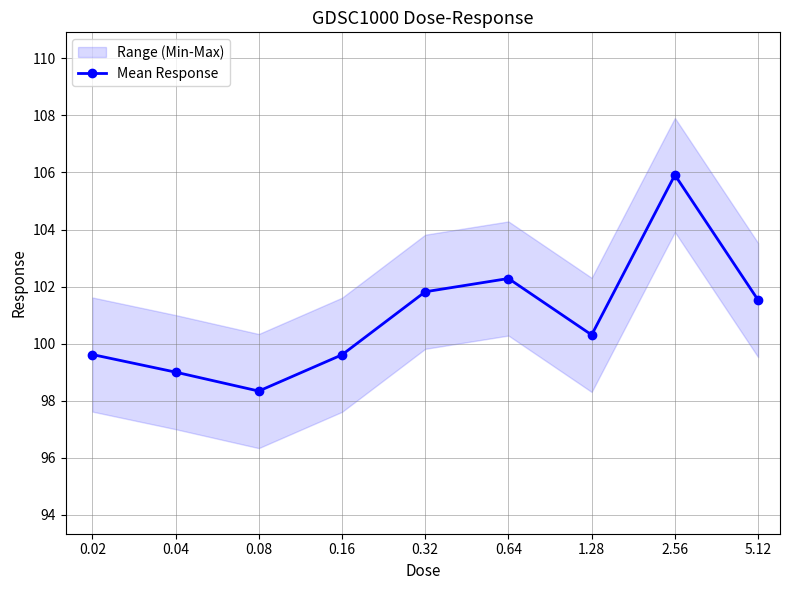

Reading right to left, list all the values displayed in this chart.

101.5	105.9	100.3	102.3	101.8	99.6	98.3	99.0	99.6